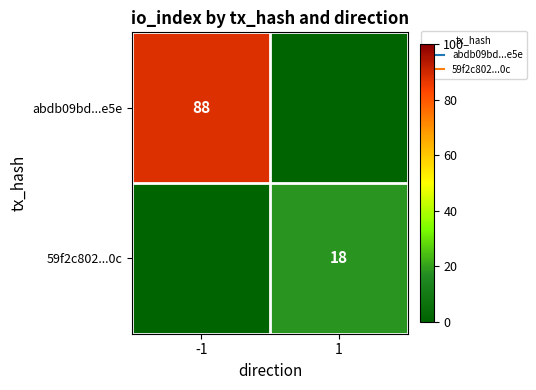

Rank the series by their average value, from lowest to highest.

59f2c802...0c, abdb09bd...e5e